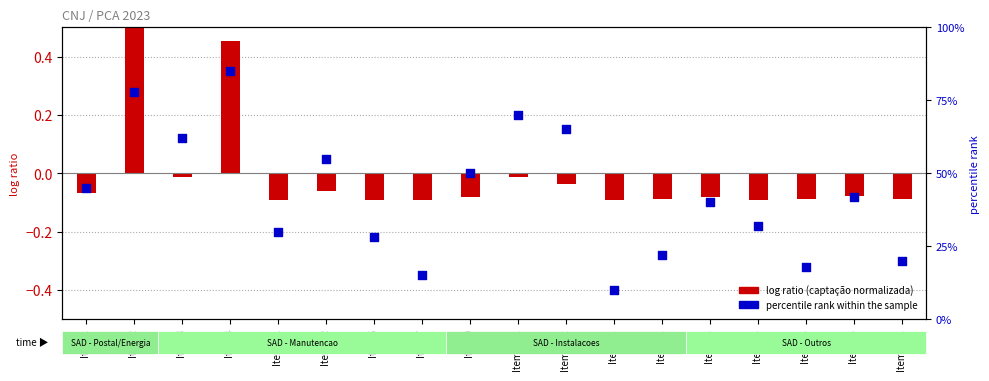

At which category is the sum across all series the highest?

Item 4